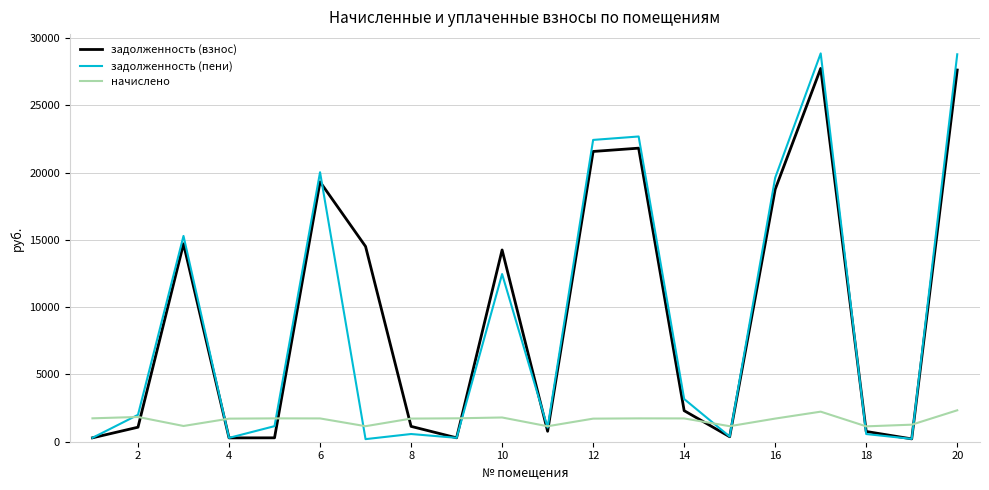

Which series has the largest range (max minus min)?

задолженность (пени)